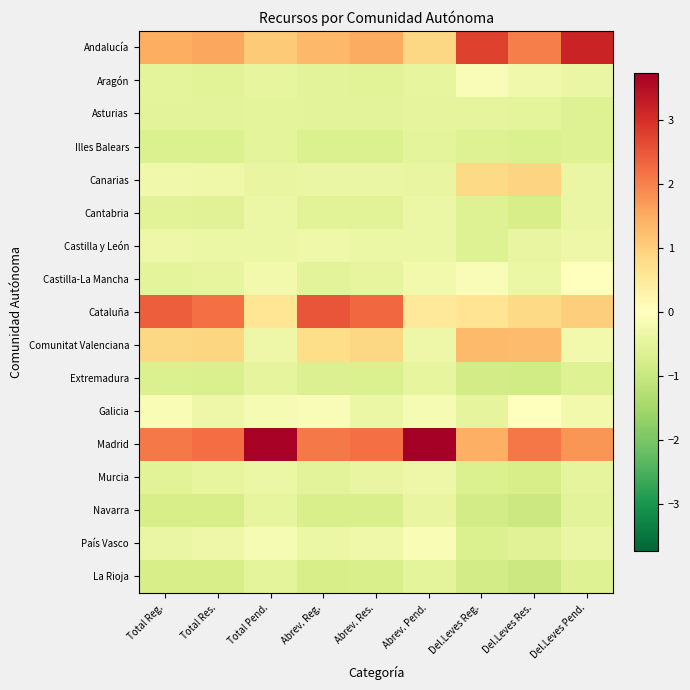

Which series has the largest range (max minus min)?

Andalucía